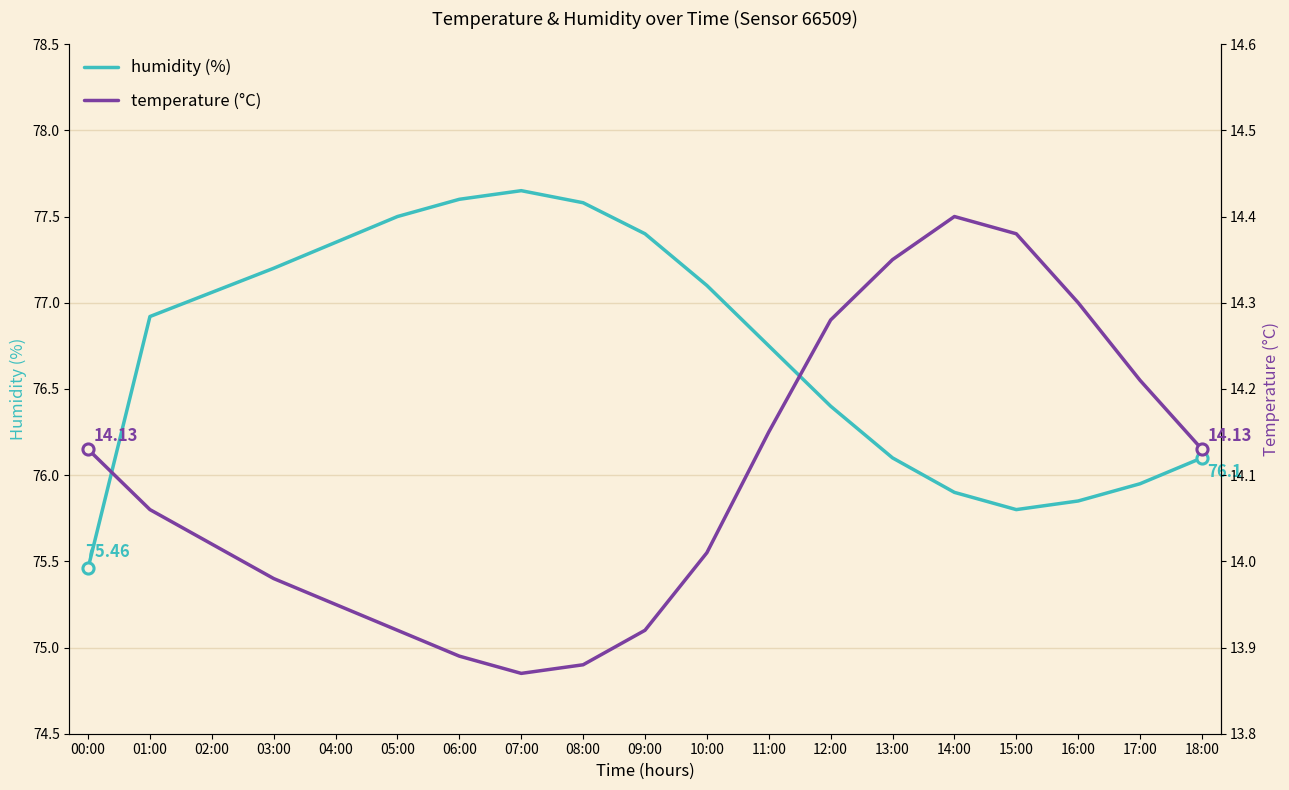

What is the label of the 18th point from the right?

01:00